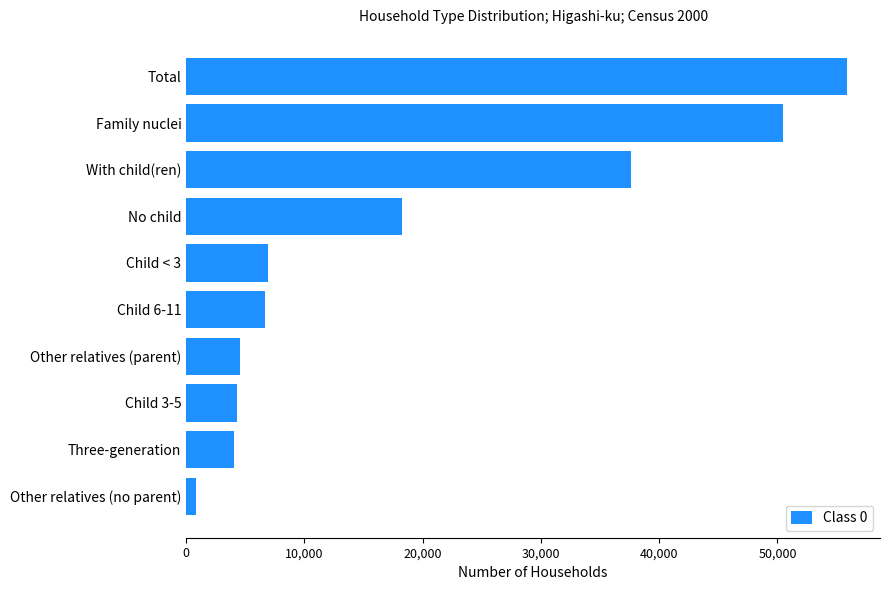

What is the change in value from Three-generation to Total?

+51864